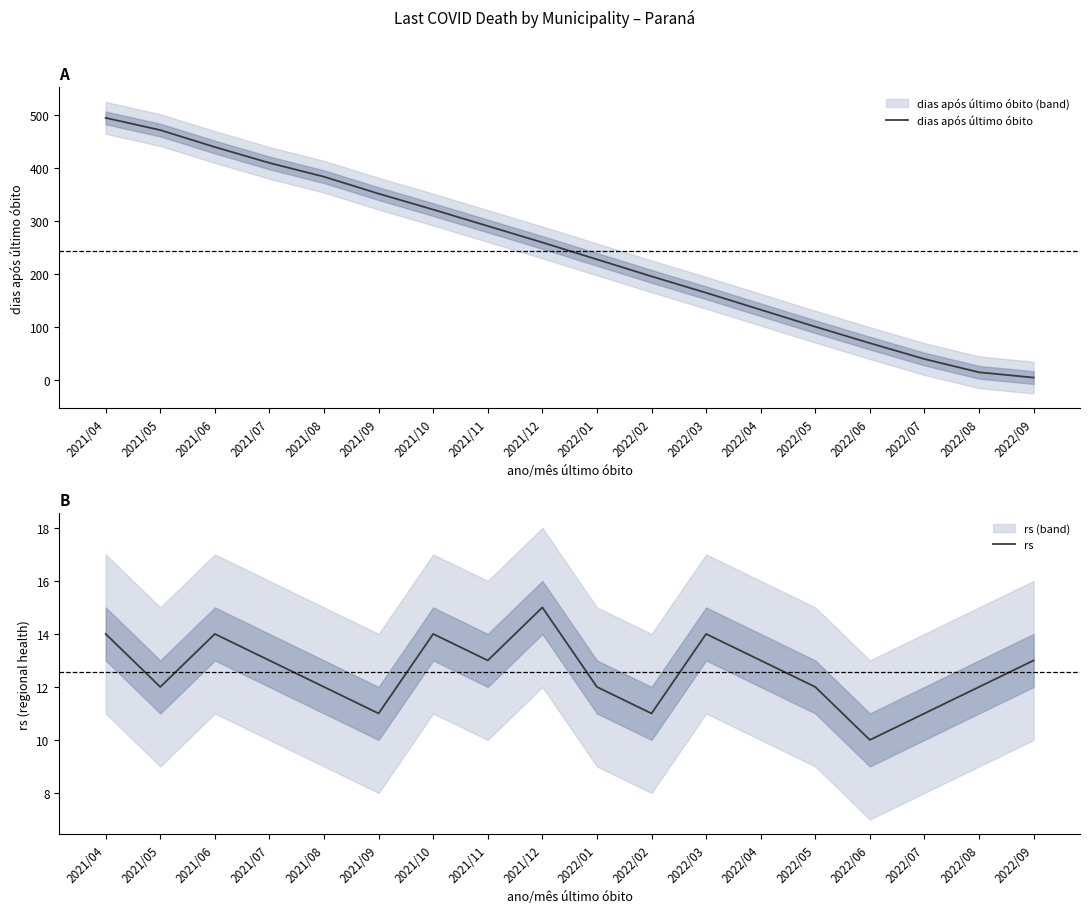

Reading left to right, what are all the values shown in this chart?

dias após último óbito: 2021/04=495	2021/05=472	2021/06=440	2021/07=410	2021/08=384	2021/09=352	2021/10=322	2021/11=291	2021/12=260	2022/01=228	2022/02=196	2022/03=165	2022/04=133	2022/05=101	2022/06=70	2022/07=40	2022/08=15	2022/09=5
rs: 2021/04=14	2021/05=12	2021/06=14	2021/07=13	2021/08=12	2021/09=11	2021/10=14	2021/11=13	2021/12=15	2022/01=12	2022/02=11	2022/03=14	2022/04=13	2022/05=12	2022/06=10	2022/07=11	2022/08=12	2022/09=13